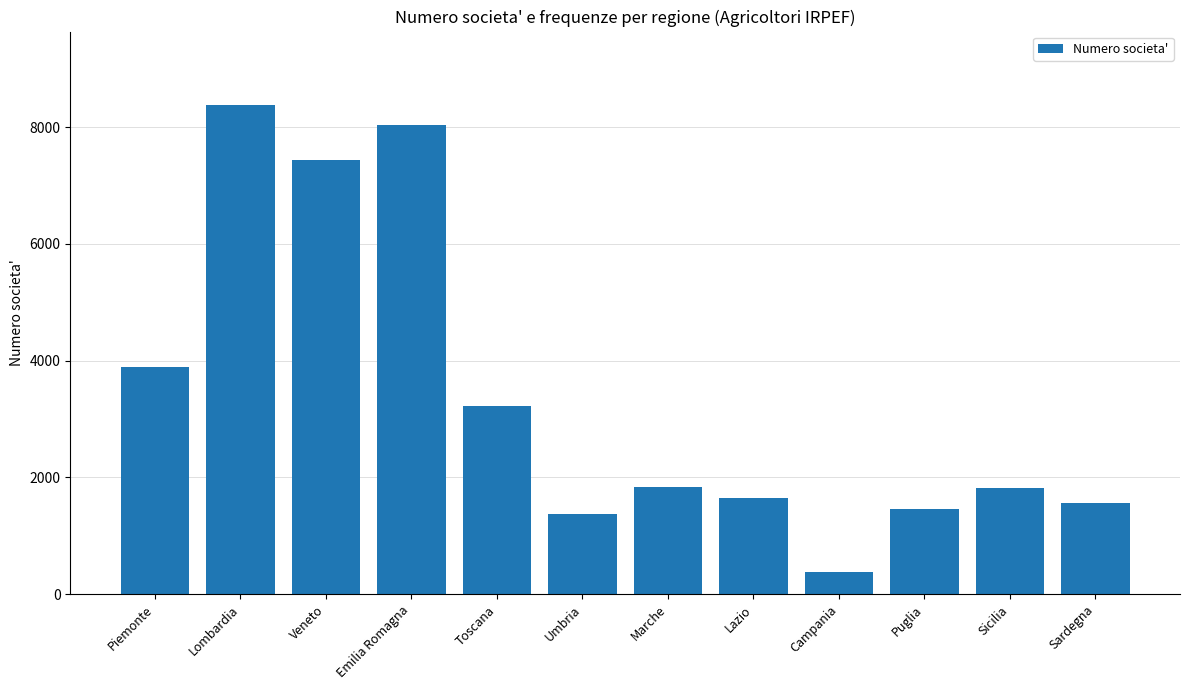

Does the chart contain stacked bars?

No